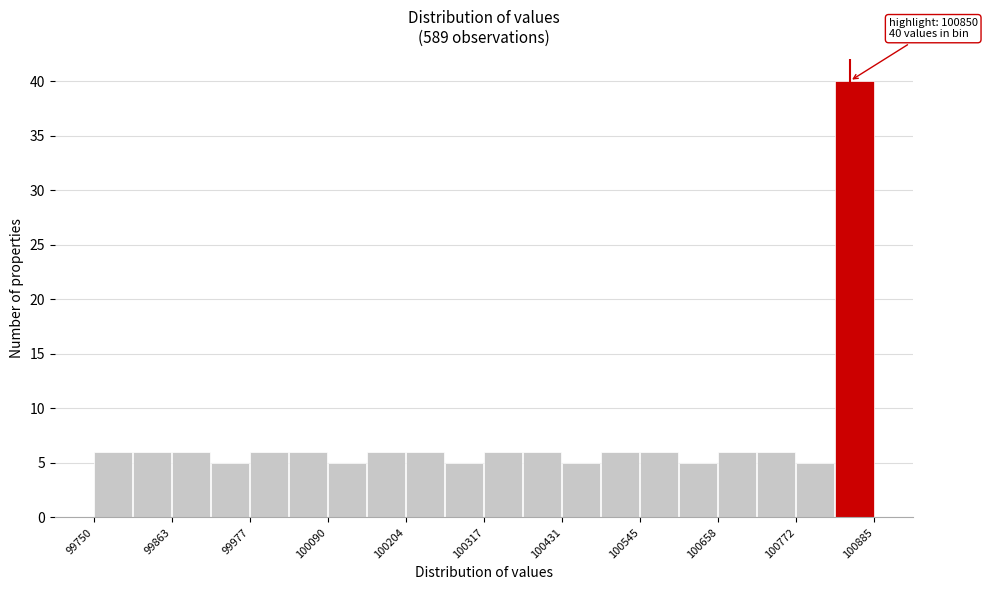

Around what value on the x-axis is the tallest bar? Give the approximate position of its centre, as read against the axis.

100860